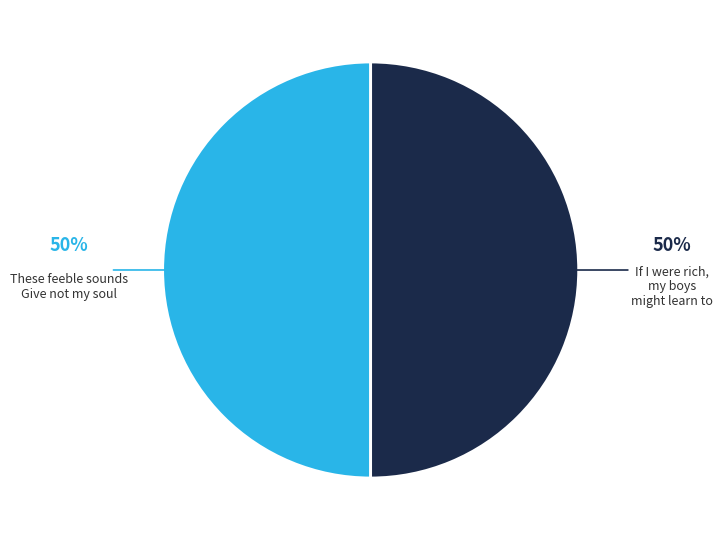

How many segments does this pie chart have?

2